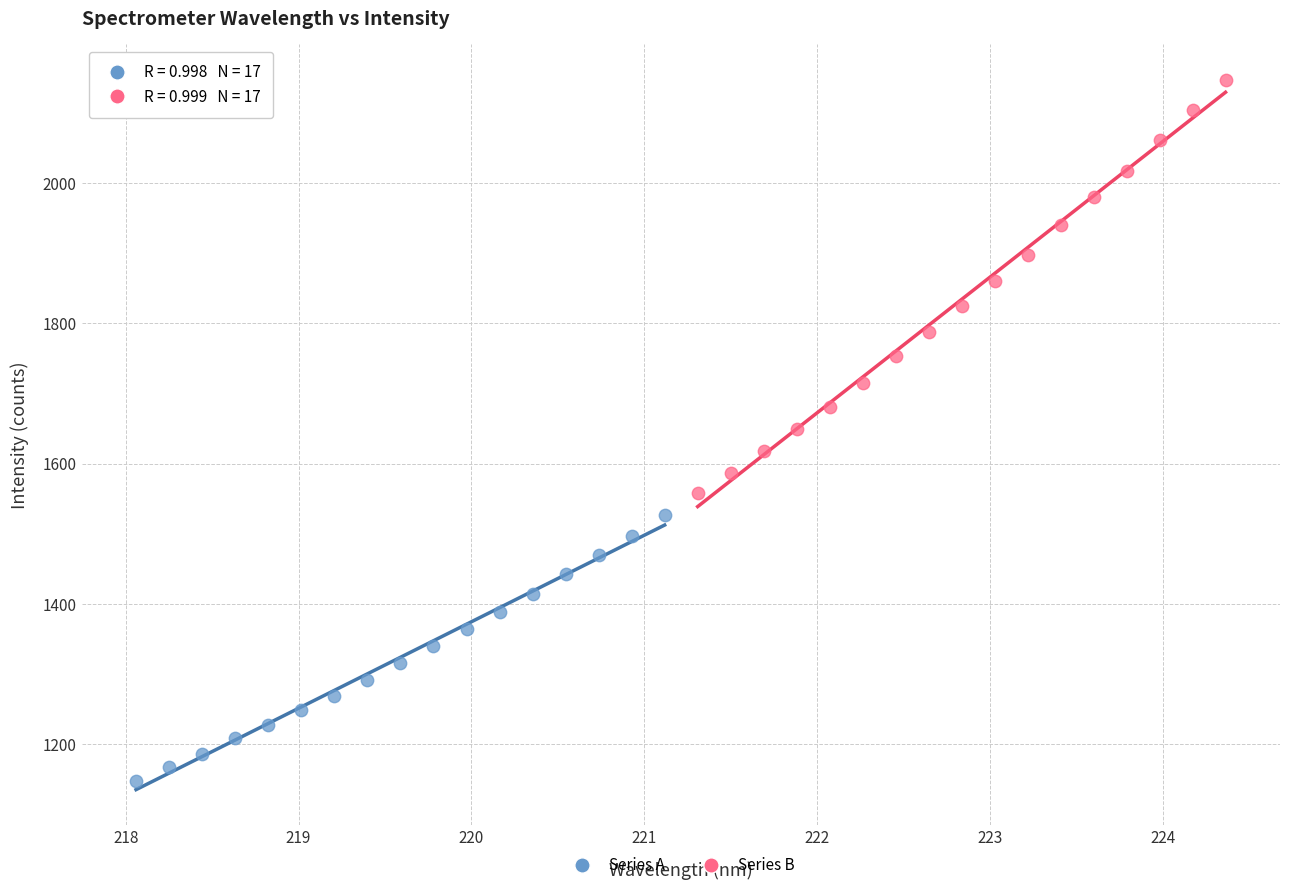

Which series reaches the minimum Y coordinate?

Series A